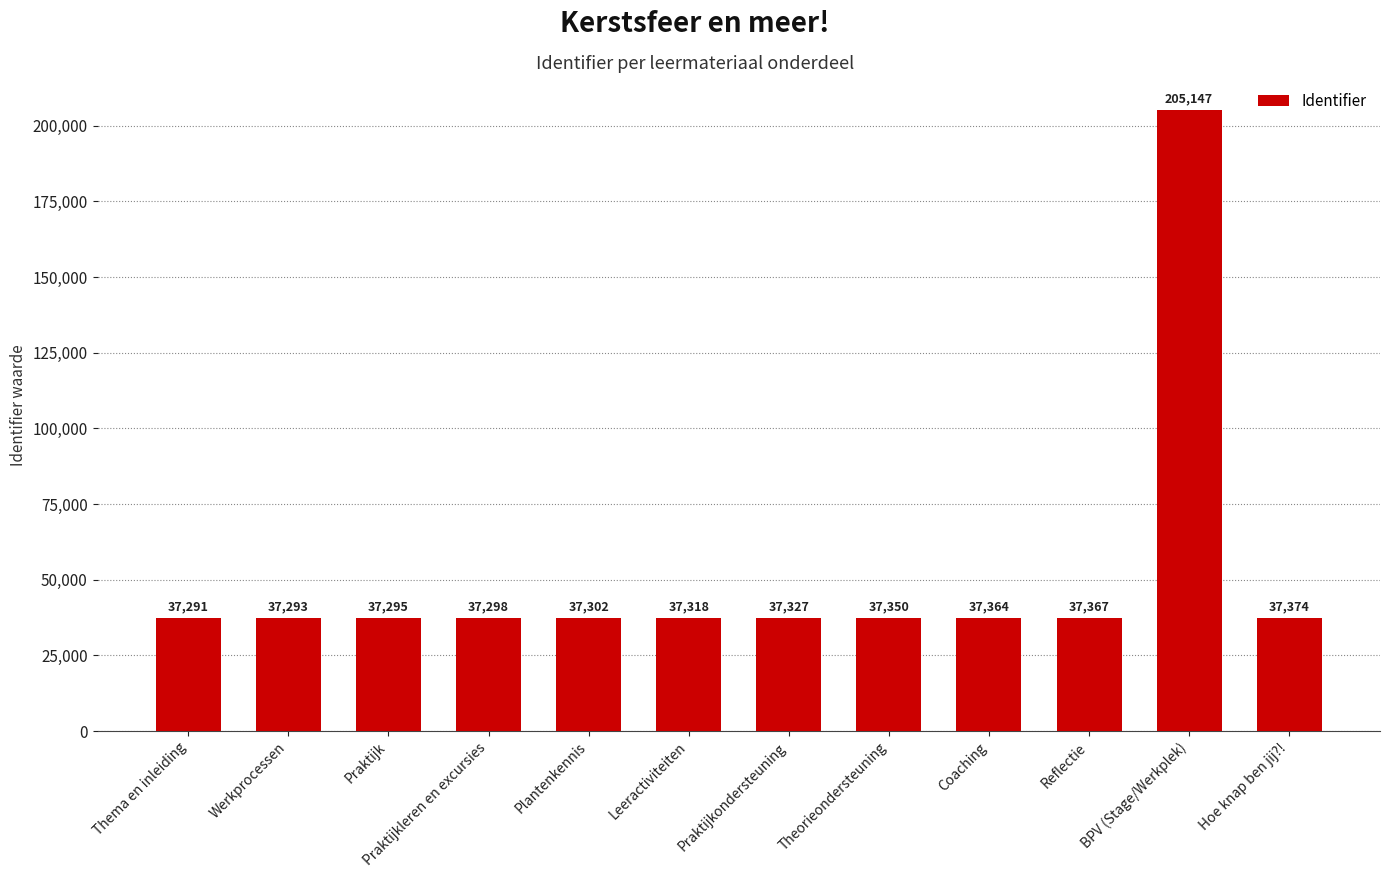

The chart shows a value of 10225 at Reflectie. True or false?

False